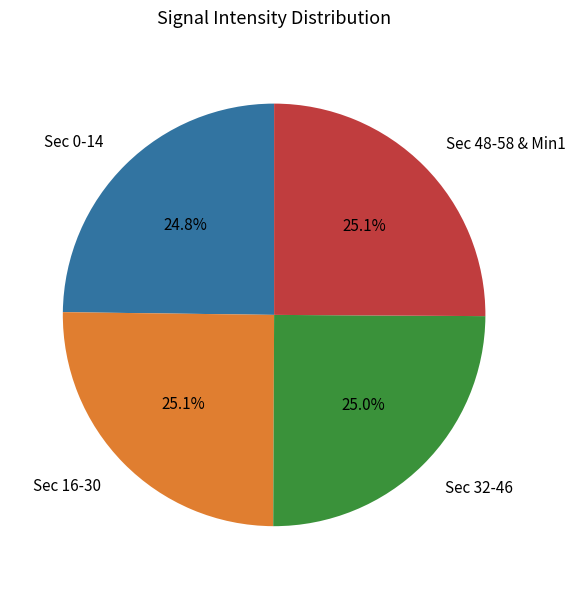

What is the total percentage of Sec 32-46 and Sec 48-58 & Min1?

50.1%